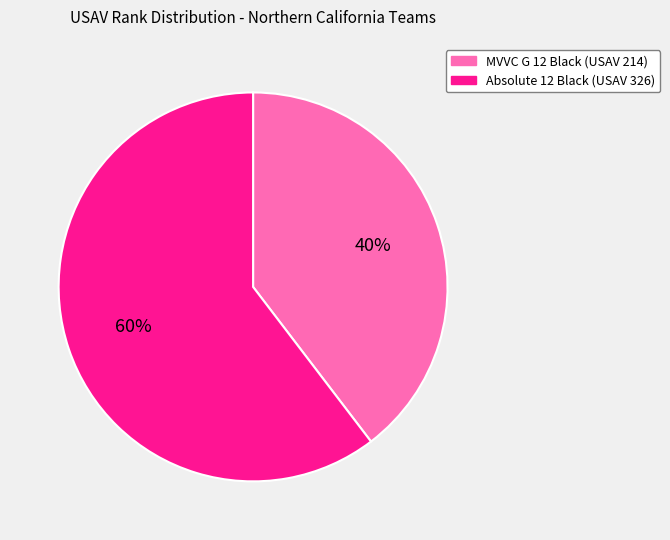

How many segments does this pie chart have?

2